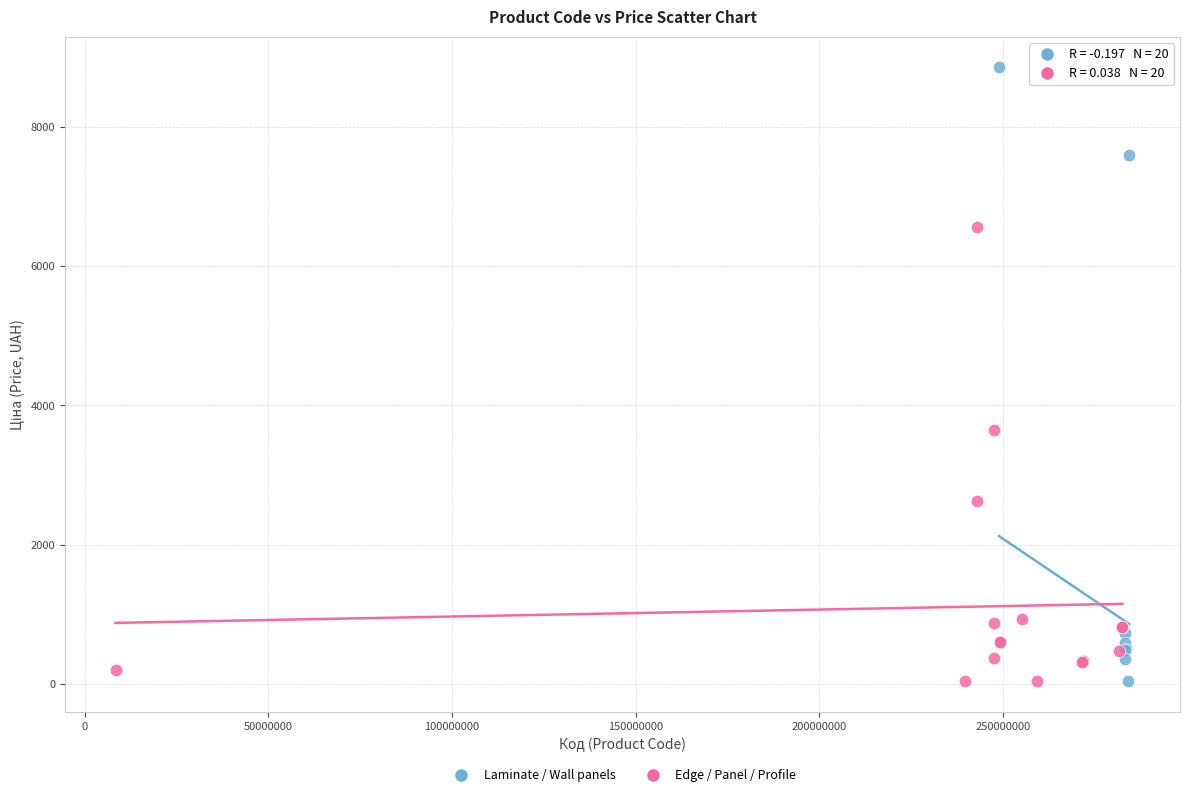

Which series has the widest spread of Y values?

Laminate / Wall panels